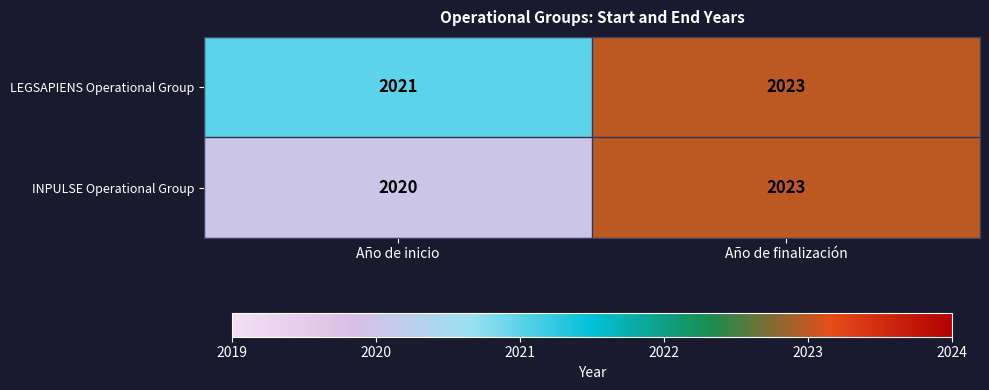

Which series changed the most between Año de inicio and Año de finalización?

INPULSE Operational Group